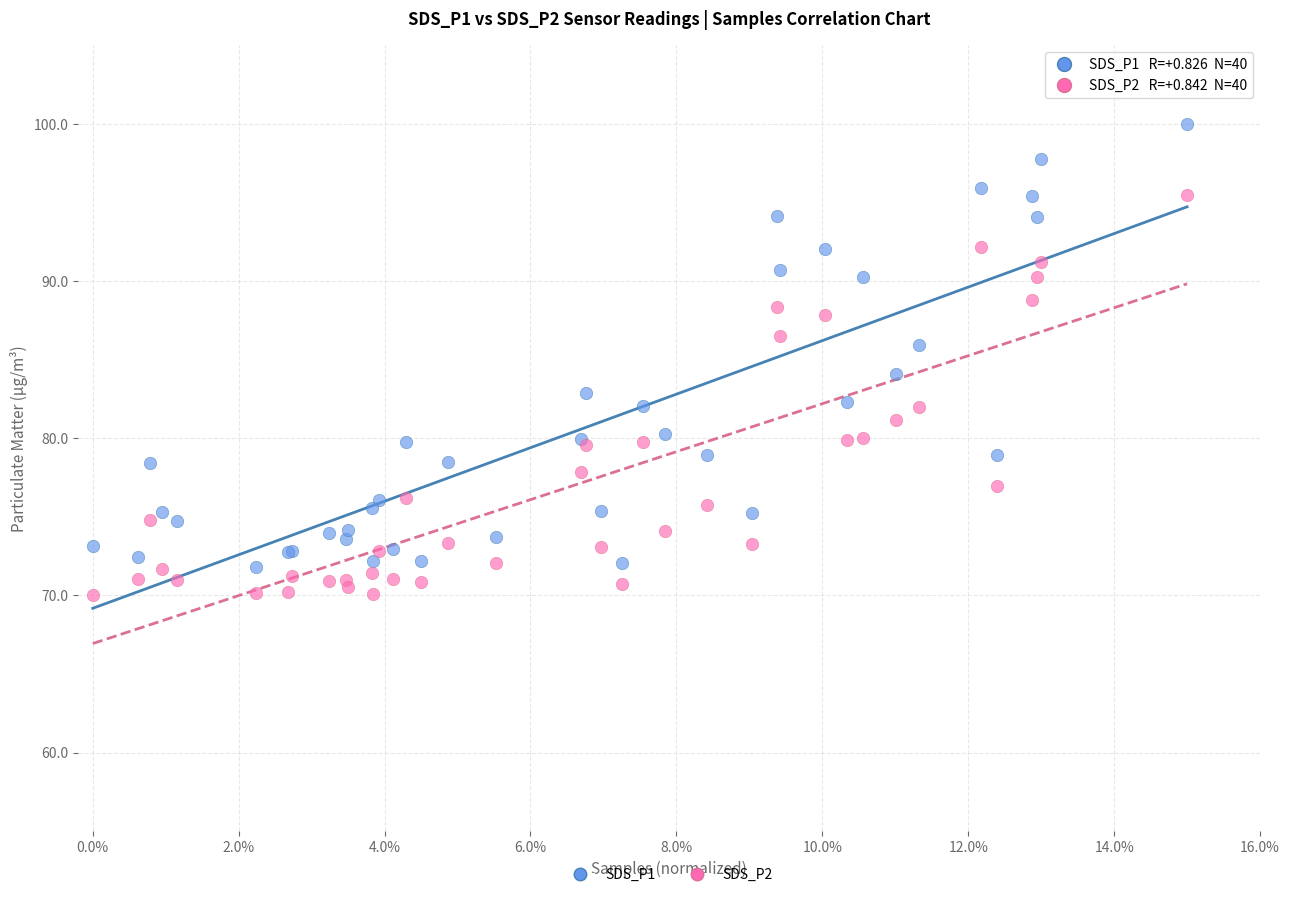

Which series has the largest Y range (max minus min)?

SDS_P1